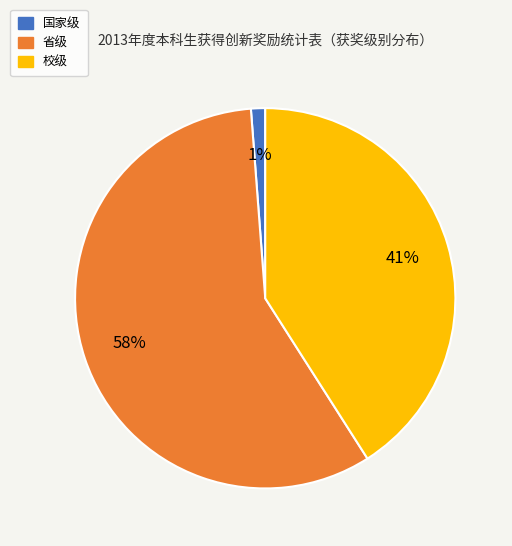

To the nearest percent, what is the combined percentage of 国家级 and 校级?

42%